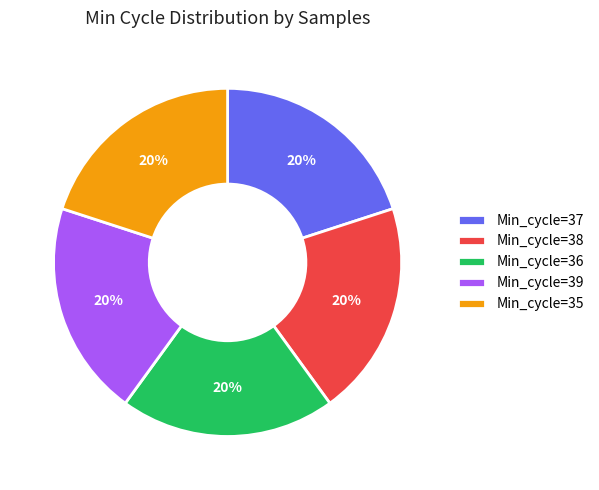

Does any single category account for the majority?

No